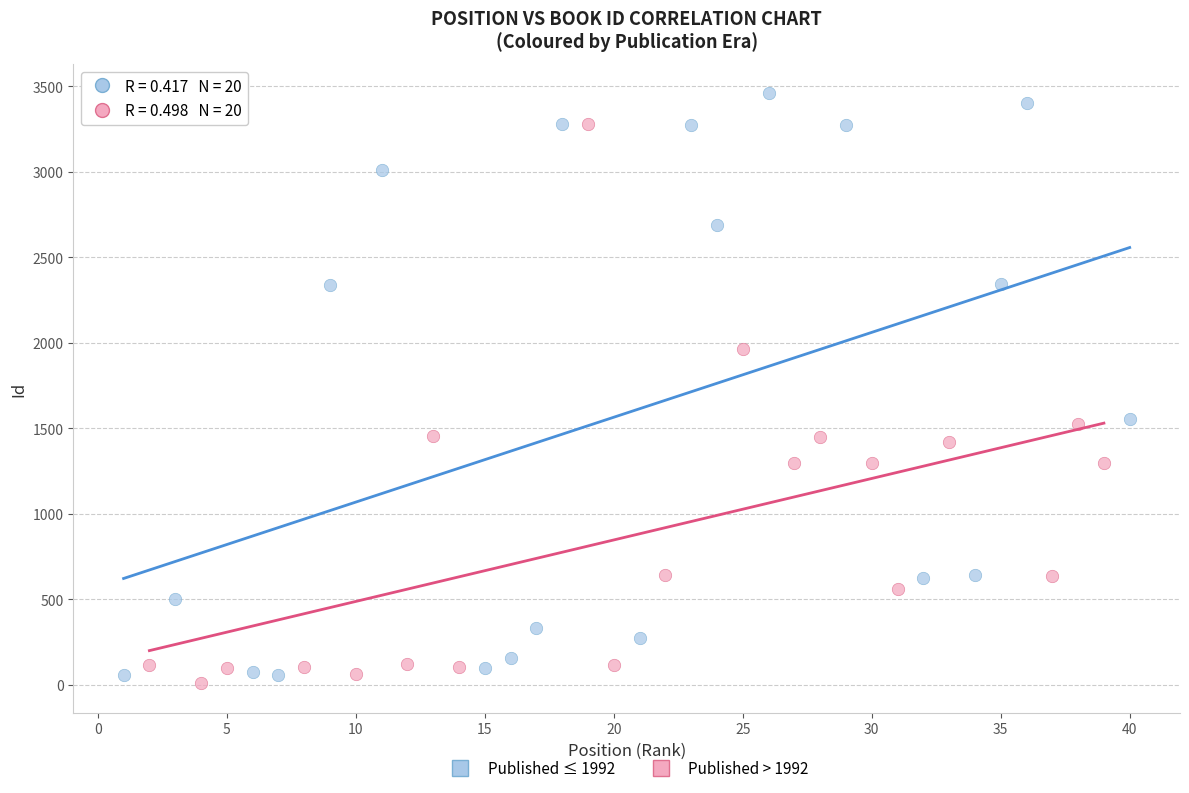

Which series has the widest spread of Y values?

Published ≤ 1992